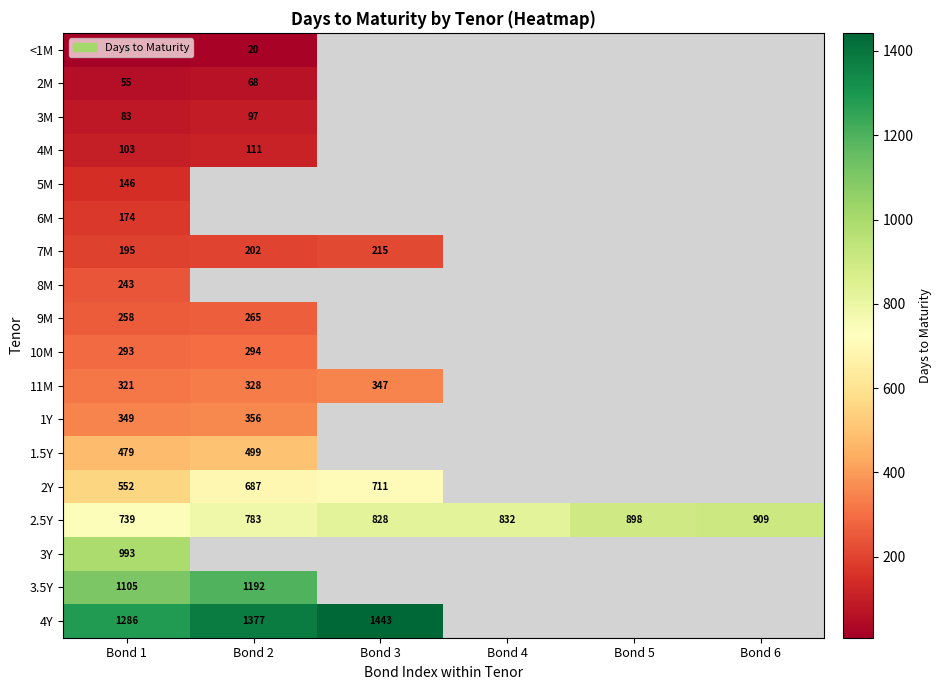

Is it true that 2M equals 78 at Bond 1?

False